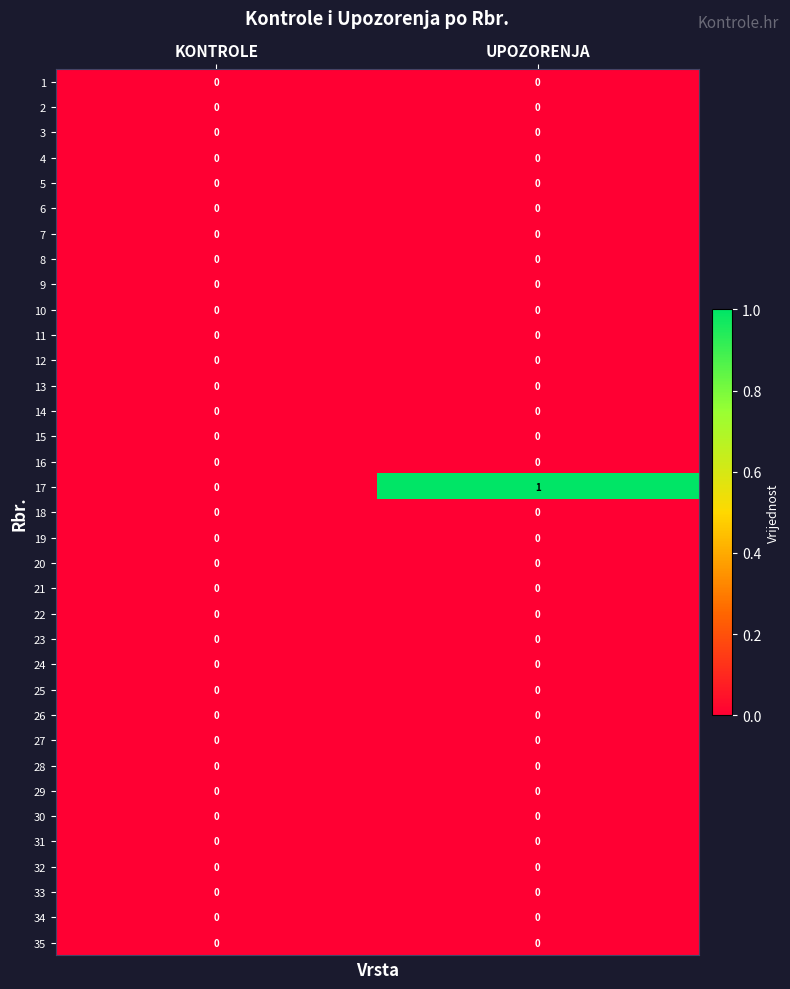

What is the maximum value shown in the chart?

1